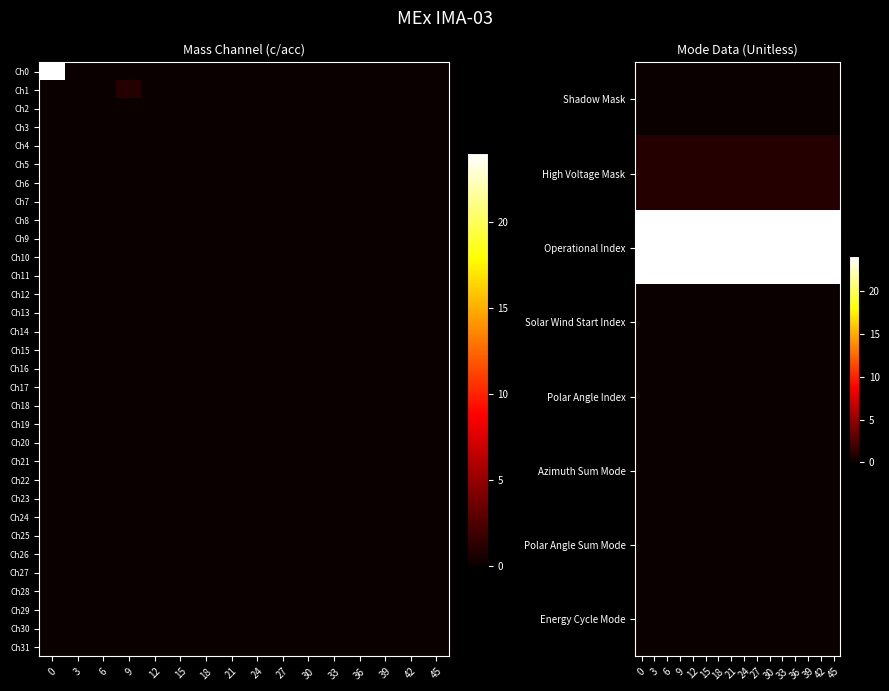

How many data points does each series have?

16